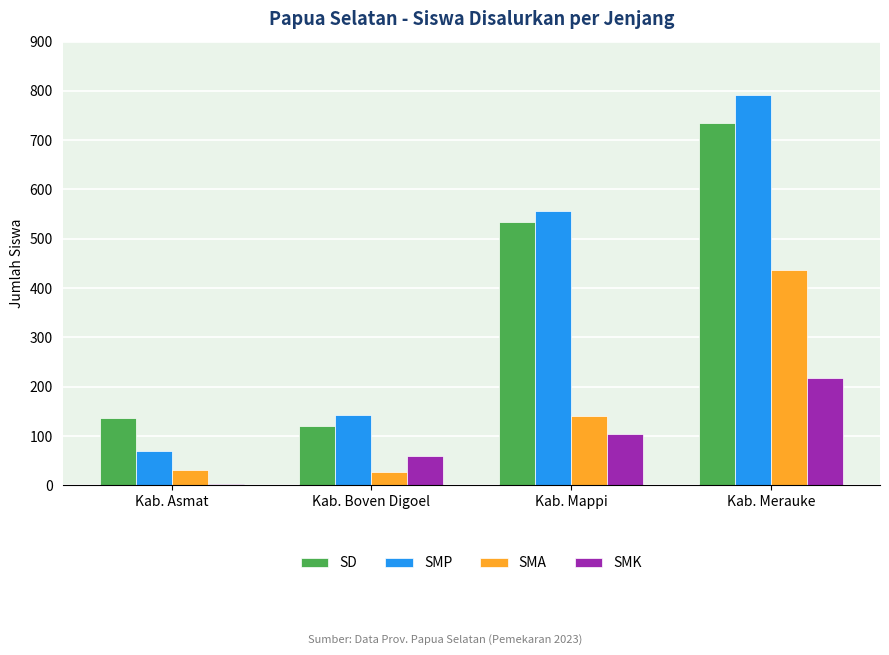

Rank the series by their maximum value, from lowest to highest.

SMK, SMA, SD, SMP